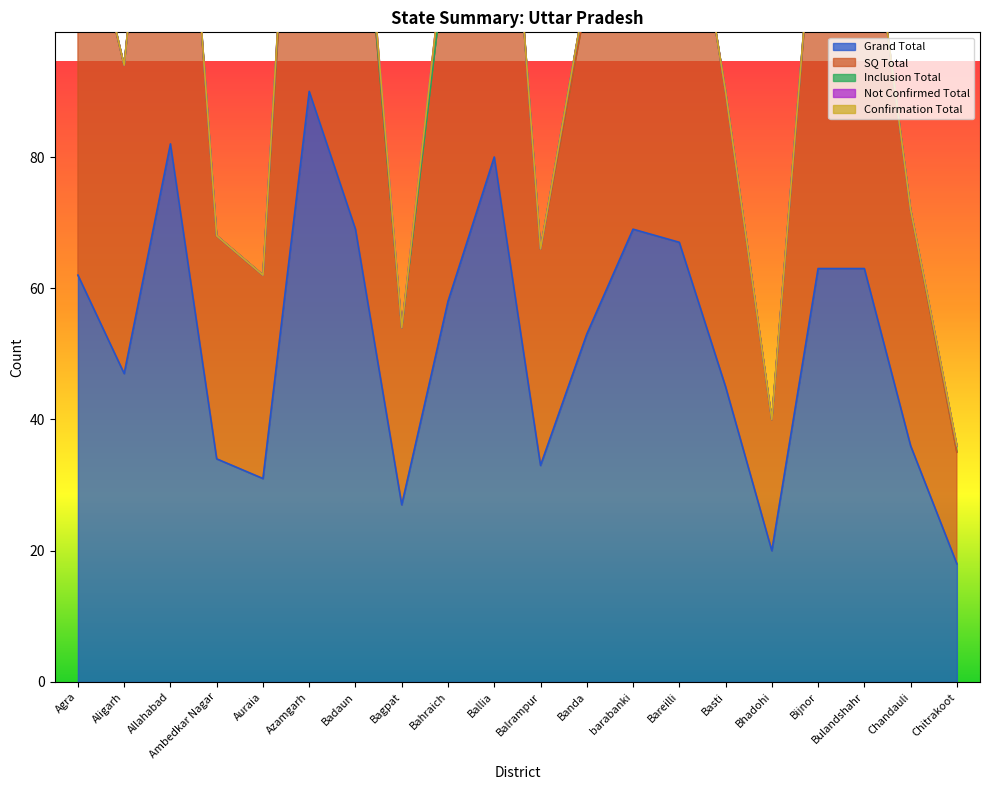

Reading left to right, extract all data points from this chart.

Grand Total: Agra=62	Aligarh=47	Allahabad=82	Ambedkar Nagar=34	Auraia=31	Azamgarh=90	Badaun=69	Bagpat=27	Bahraich=58	Ballia=80	Balrampur=33	Banda=53	barabanki=69	Bareilli=67	Basti=45	Bhadohi=20	Bijnor=63	Bulandshahr=63	Chandauli=36	Chitrakoot=18
SQ Total: Agra=61	Aligarh=47	Allahabad=81	Ambedkar Nagar=34	Auraia=31	Azamgarh=84	Badaun=66	Bagpat=27	Bahraich=55	Ballia=80	Balrampur=33	Banda=51	barabanki=69	Bareilli=67	Basti=45	Bhadohi=20	Bijnor=62	Bulandshahr=63	Chandauli=36	Chitrakoot=17
Inclusion Total: Agra=1	Aligarh=0	Allahabad=1	Ambedkar Nagar=0	Auraia=0	Azamgarh=5	Badaun=1	Bagpat=0	Bahraich=0	Ballia=0	Balrampur=0	Banda=2	barabanki=0	Bareilli=0	Basti=0	Bhadohi=0	Bijnor=1	Bulandshahr=0	Chandauli=0	Chitrakoot=1
Not Confirmed Total: Agra=0	Aligarh=0	Allahabad=0	Ambedkar Nagar=0	Auraia=0	Azamgarh=1	Badaun=2	Bagpat=0	Bahraich=3	Ballia=0	Balrampur=0	Banda=0	barabanki=0	Bareilli=0	Basti=0	Bhadohi=0	Bijnor=0	Bulandshahr=0	Chandauli=0	Chitrakoot=0
Confirmation Total: Agra=0	Aligarh=0	Allahabad=0	Ambedkar Nagar=0	Auraia=0	Azamgarh=0	Badaun=0	Bagpat=0	Bahraich=0	Ballia=0	Balrampur=0	Banda=0	barabanki=0	Bareilli=0	Basti=0	Bhadohi=0	Bijnor=0	Bulandshahr=0	Chandauli=0	Chitrakoot=0